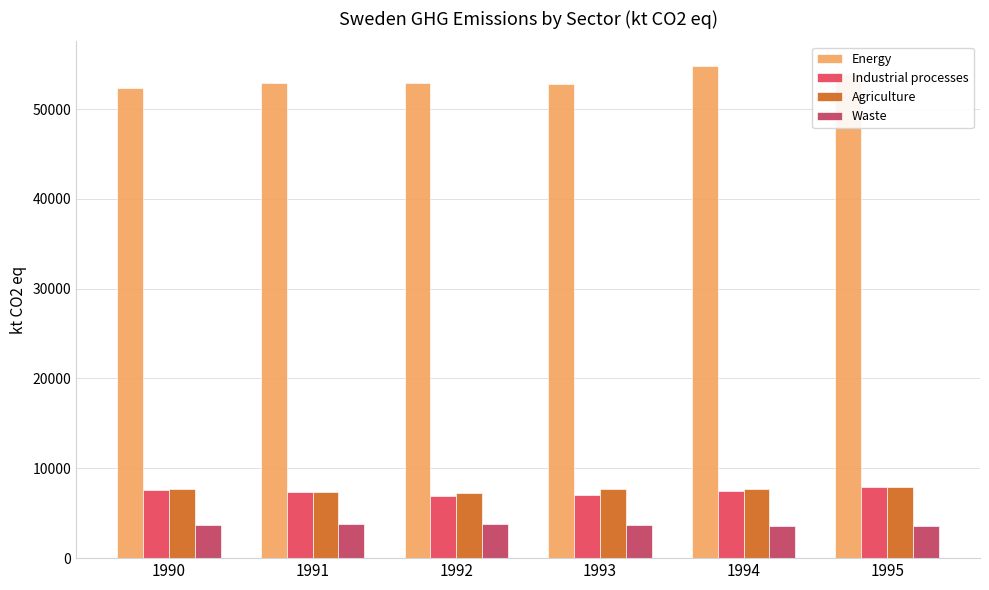

The Agriculture series shows 10680.1 at 1990. True or false?

False